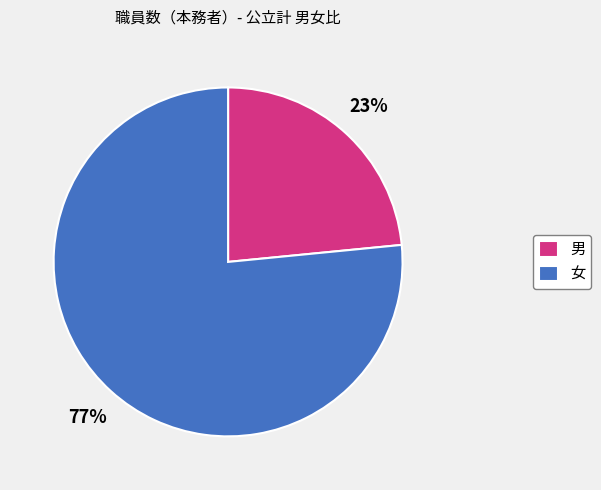

The 男 slice represents 36% of the pie. True or false?

False